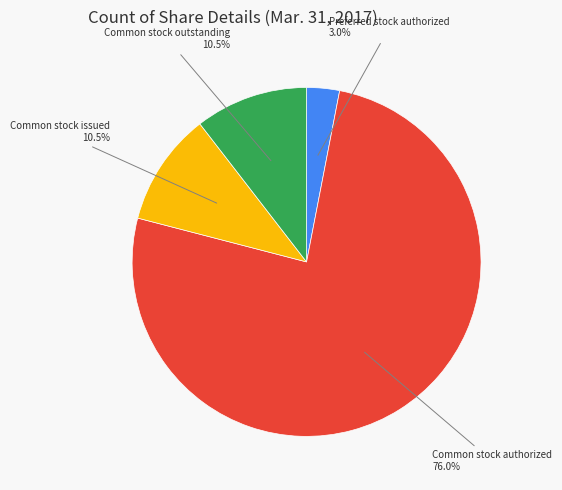

Which category has the smallest portion of the pie?

Preferred stock authorized